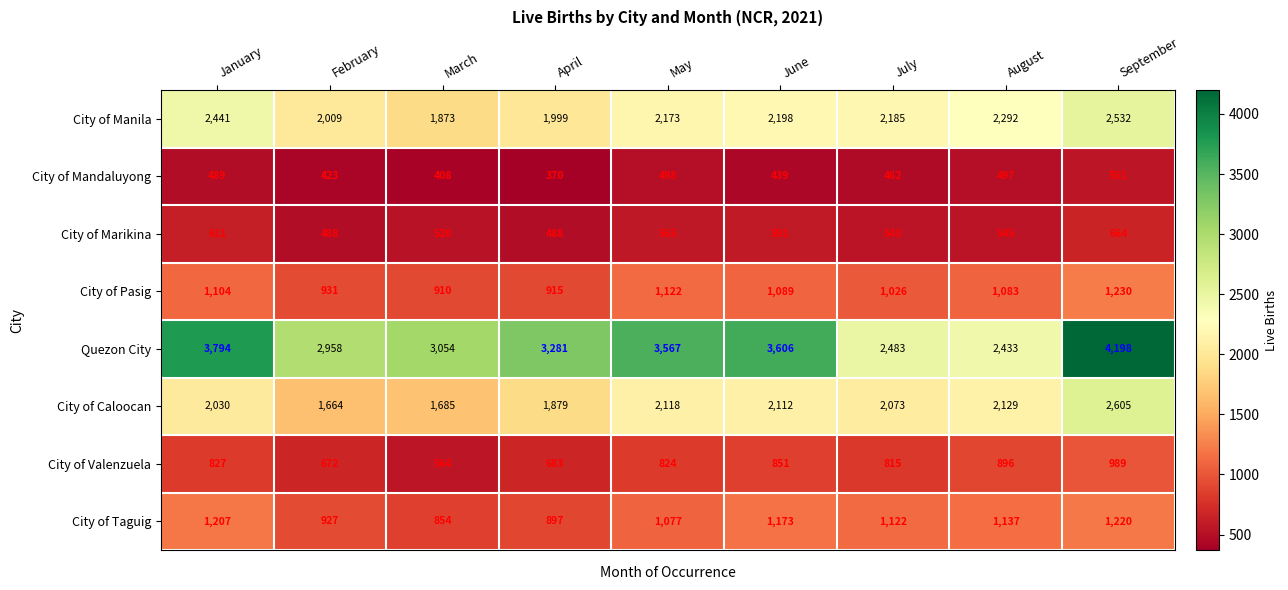

The value of City of Pasig at January is 1104. True or false?

True